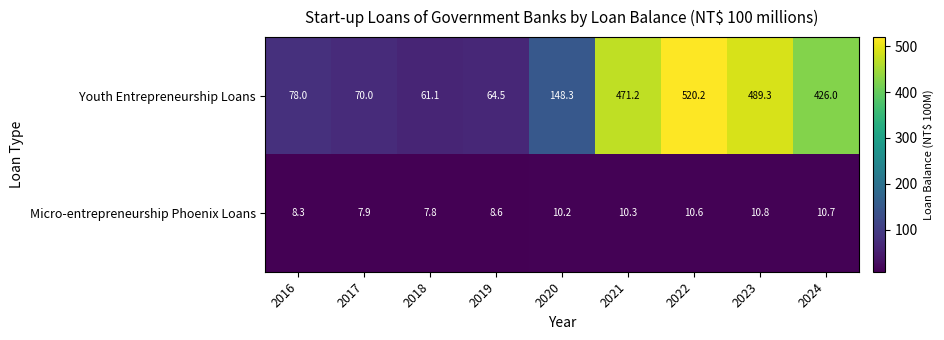

Which series has the largest total across all categories?

Youth Entrepreneurship Loans